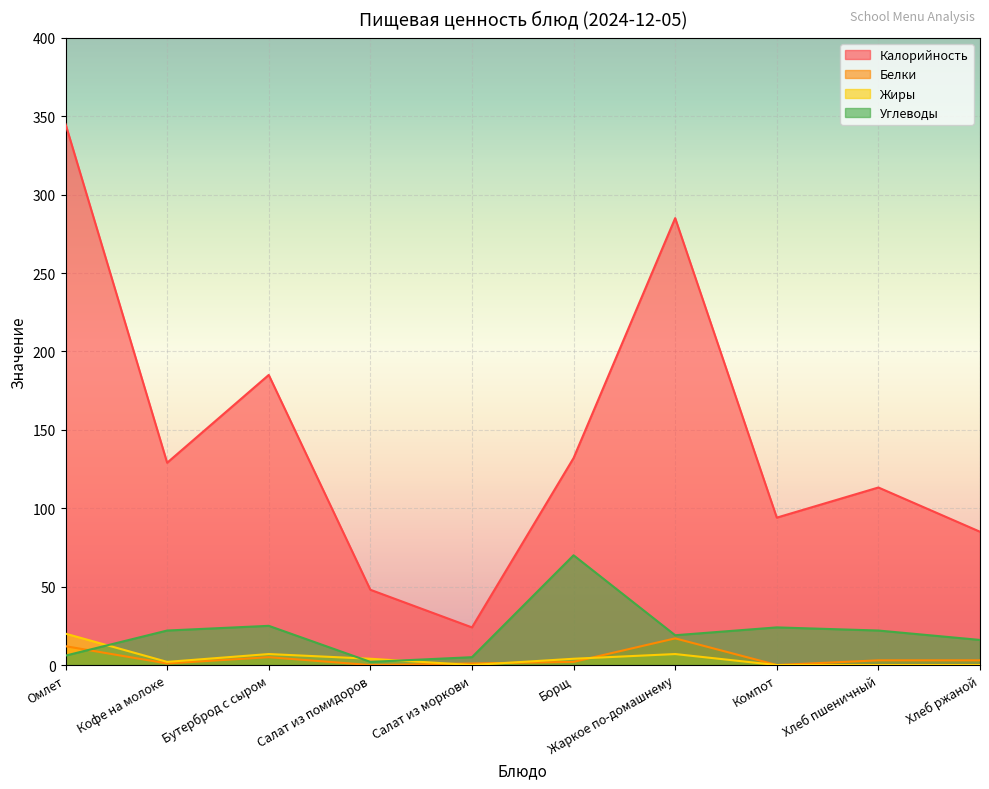

At which label does Калорийность first exceed 129?

Омлет